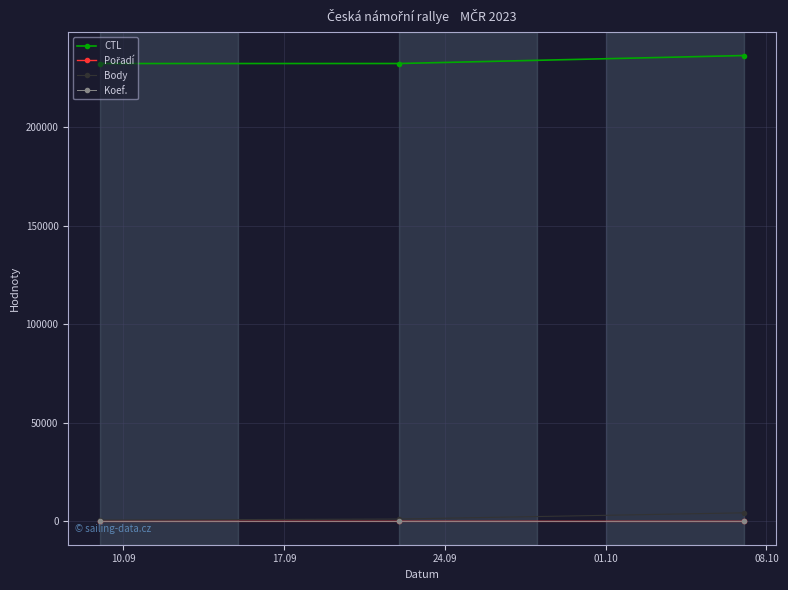

What is the greatest value displayed?

236201